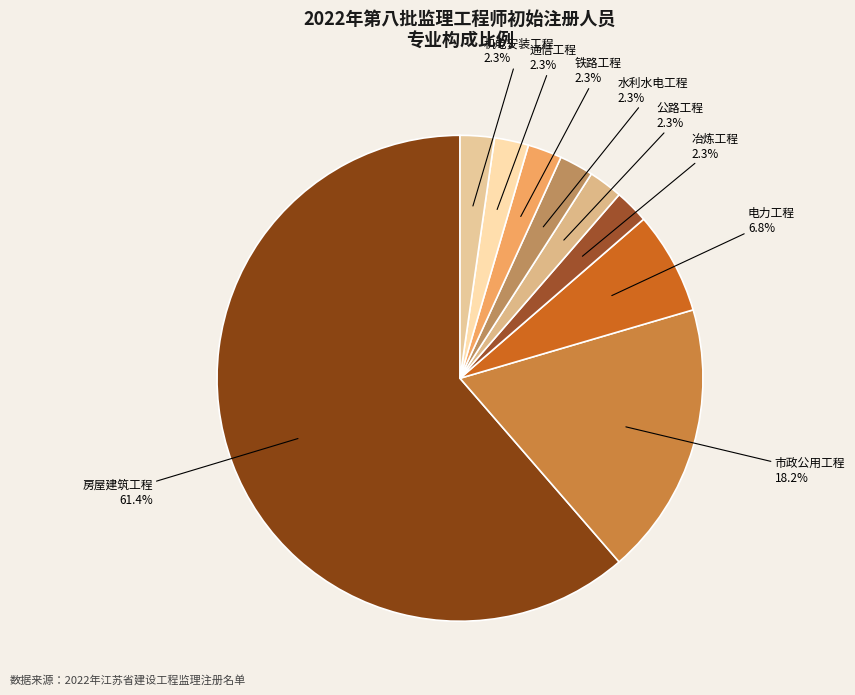

How many slices are in this pie chart?

9